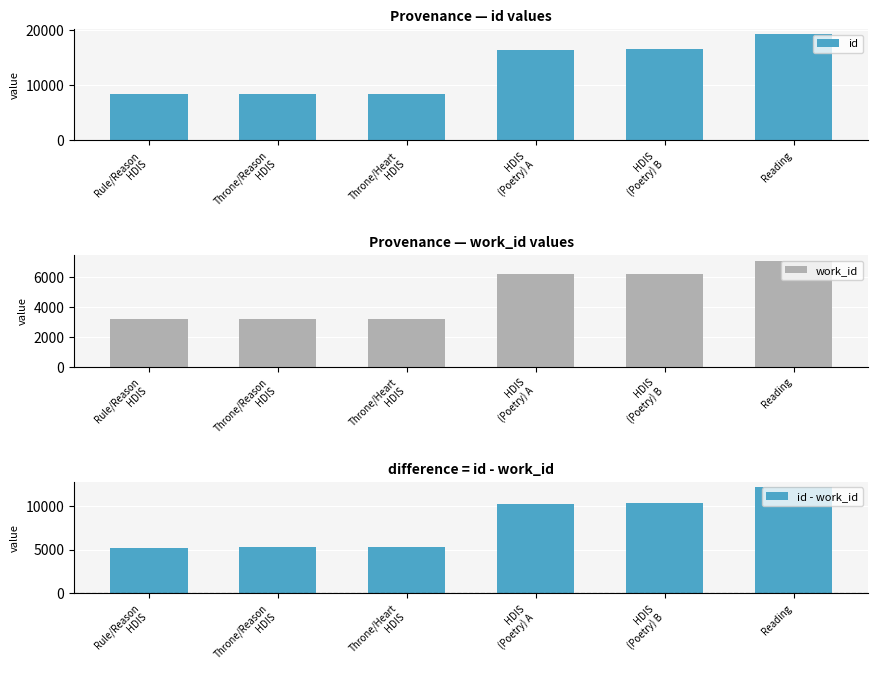

Rank the categories by id value from lowest to highest.

Rule/Reason
HDIS, Throne/Reason
HDIS, Throne/Heart
HDIS, HDIS
(Poetry) A, HDIS
(Poetry) B, Reading